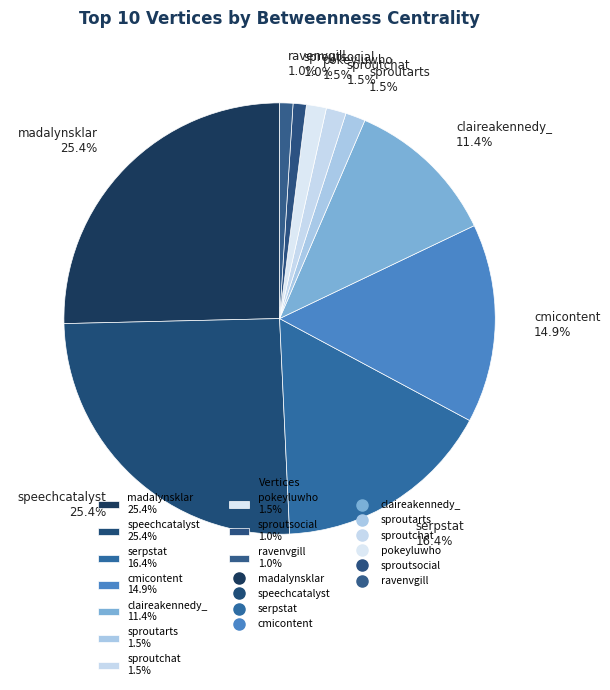

Which category has the smallest portion of the pie?

sproutsocial